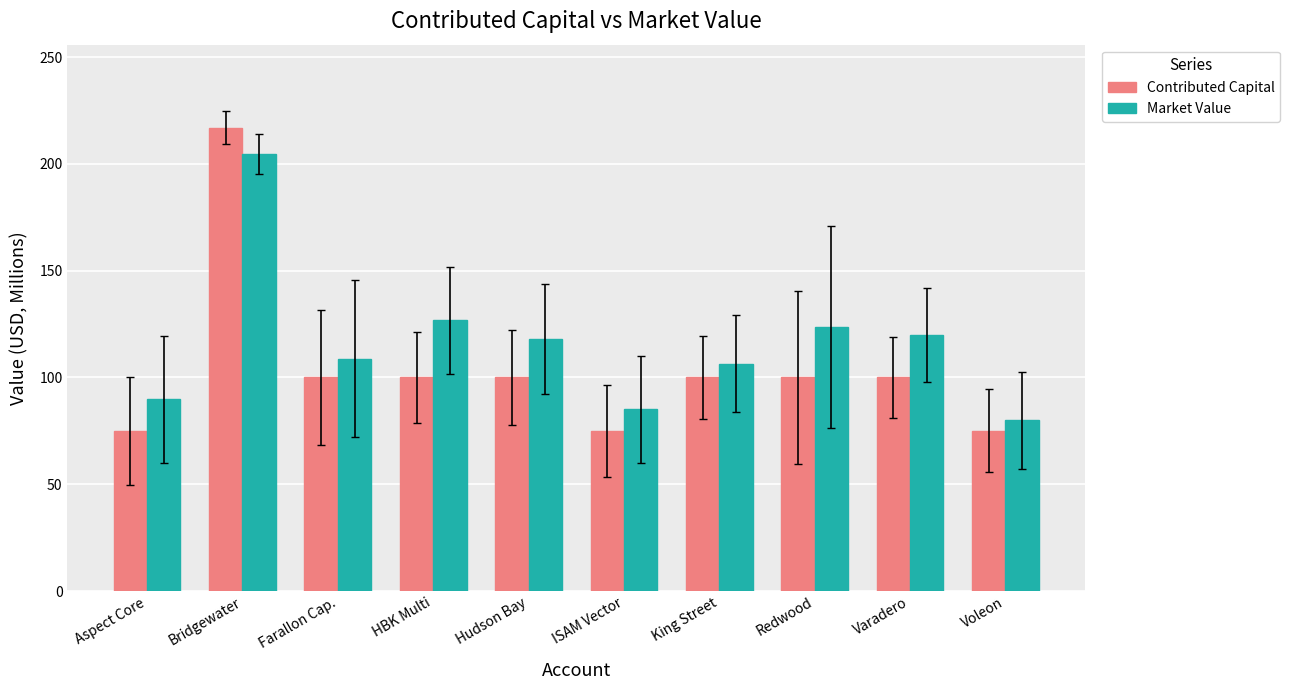

What is the sum of the Contributed Capital values at Aspect Core and HBK Multi?

175.0